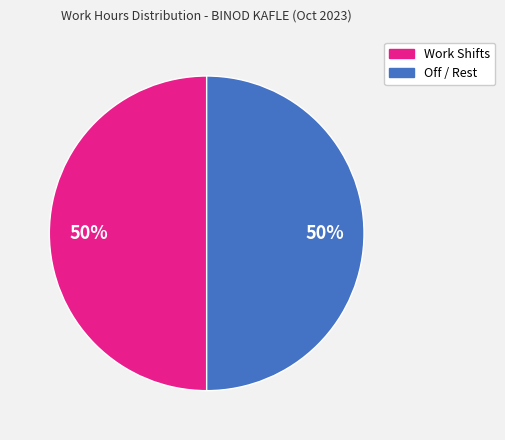

To the nearest percent, what is the average slice percentage?

50%